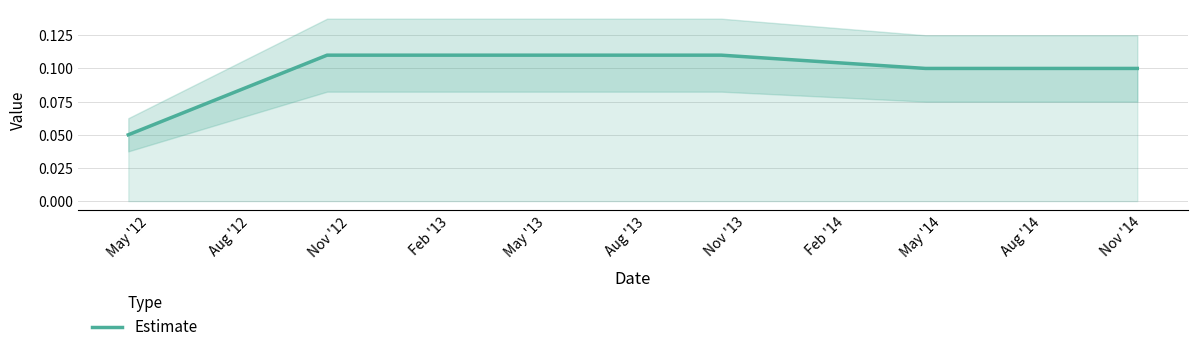

What is the value of the 5th point from the left?

0.1